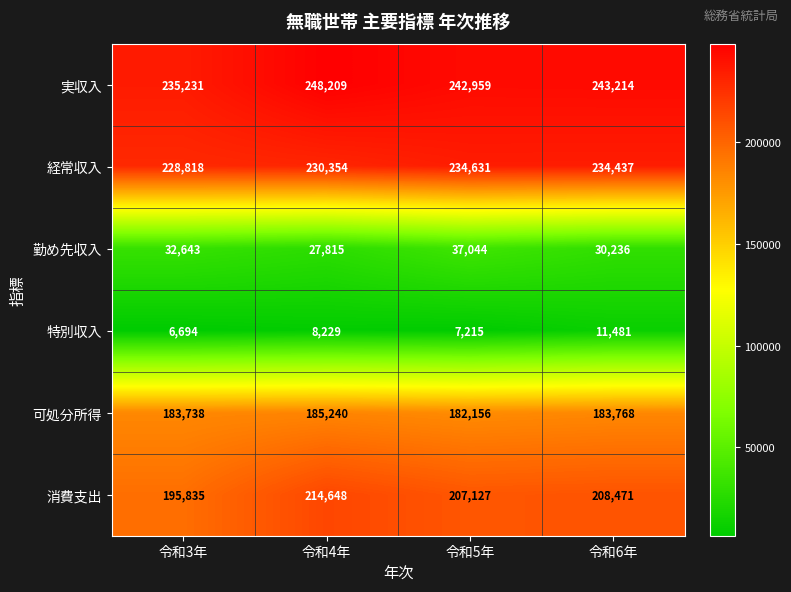

What is the difference between the highest and lowest values at 令和4年?

239980